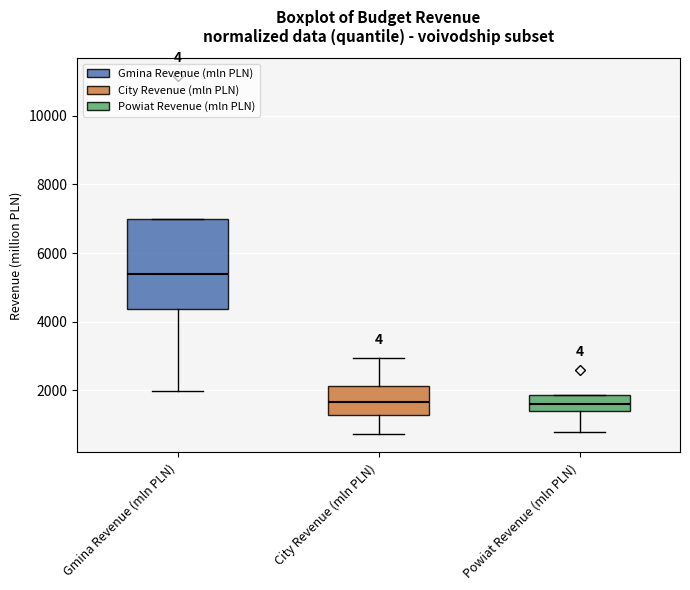

Which box has the highest median line?

Gmina Revenue (mln PLN)